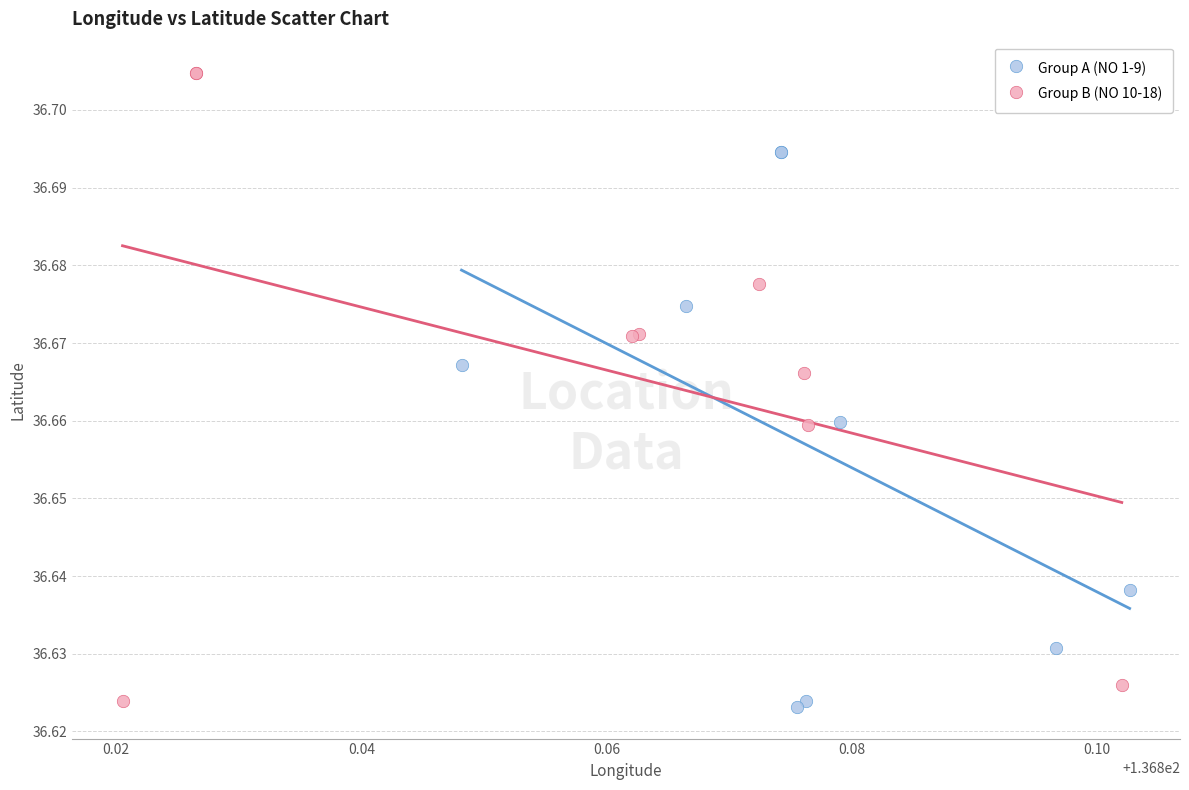

Which series contains the highest Y value?

Group B (NO 10-18)